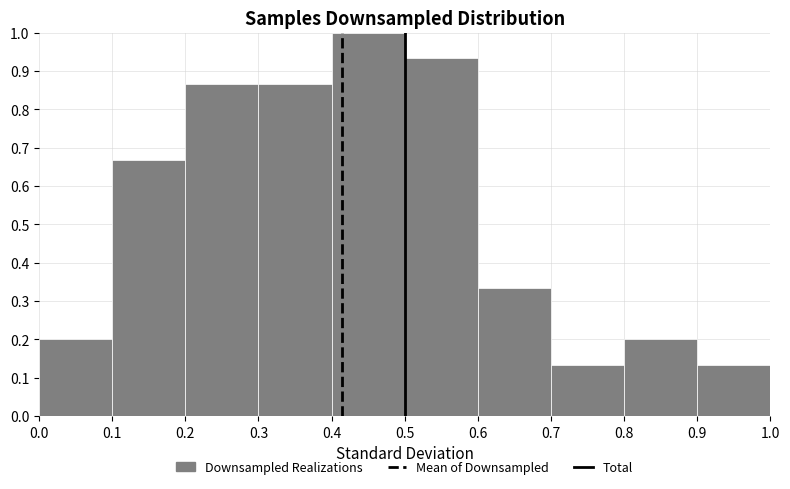

Reading left to right, list every bar in this chart as the range it spans on the x-axis followed by its height. The values are not printed on the chart, so give them approximately, as read against the axis.

0.0 to 0.1: 0.20
0.1 to 0.2: 0.67
0.2 to 0.3: 0.87
0.3 to 0.4: 0.87
0.4 to 0.5: 1.00
0.5 to 0.6: 0.93
0.6 to 0.7: 0.33
0.7 to 0.8: 0.13
0.8 to 0.9: 0.20
0.9 to 1.0: 0.13